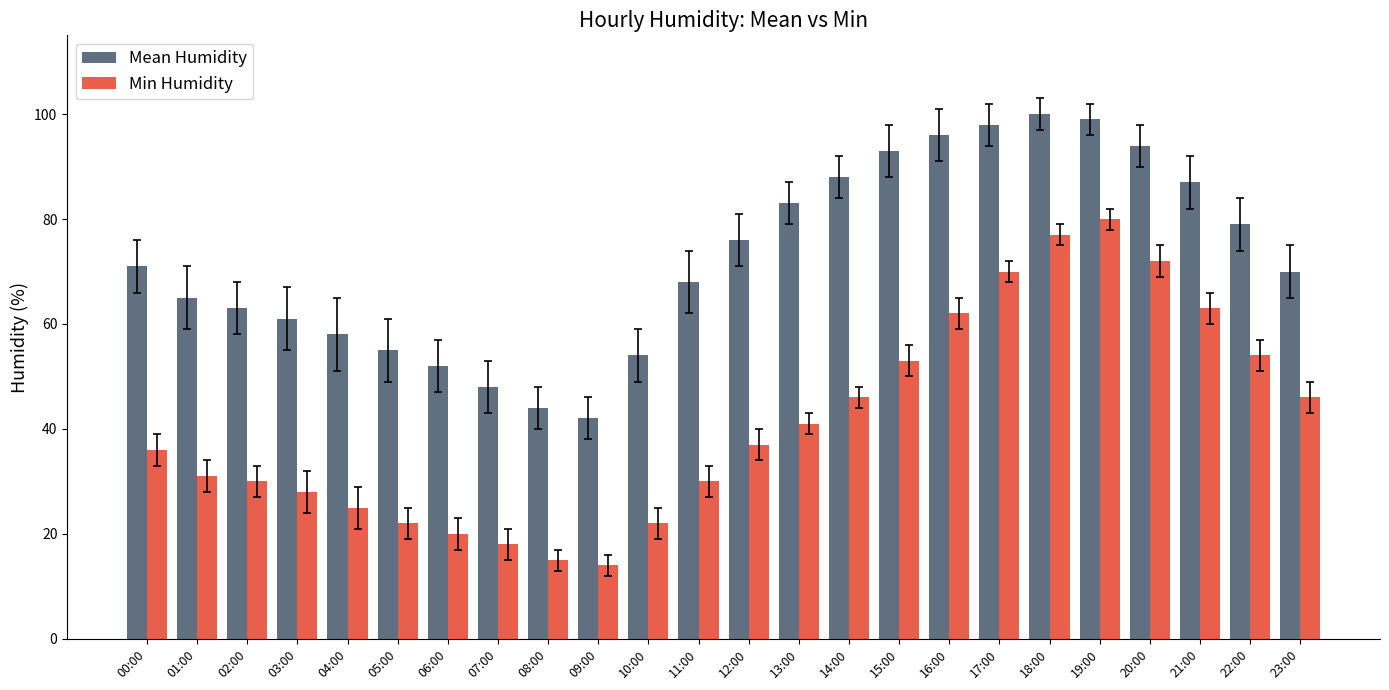

List the series in order of their peak value, lowest first.

Min Humidity, Mean Humidity